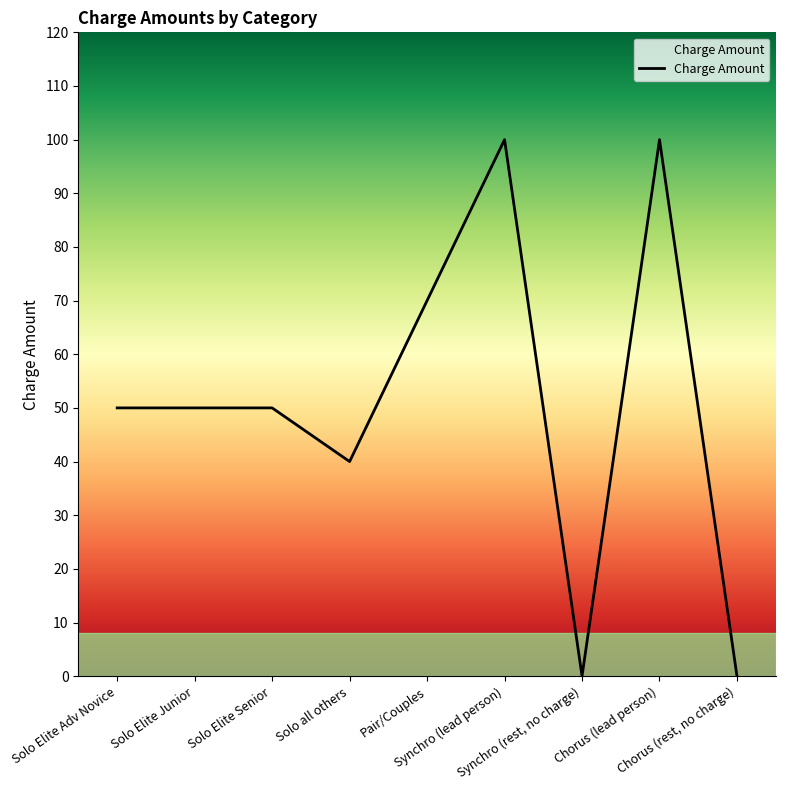

Reading left to right, what are all the values shown in this chart?

Solo Elite Adv Novice=50	Solo Elite Junior=50	Solo Elite Senior=50	Solo all others=40	Pair/Couples=70	Synchro (lead person)=100	Synchro (rest, no charge)=0	Chorus (lead person)=100	Chorus (rest, no charge)=0